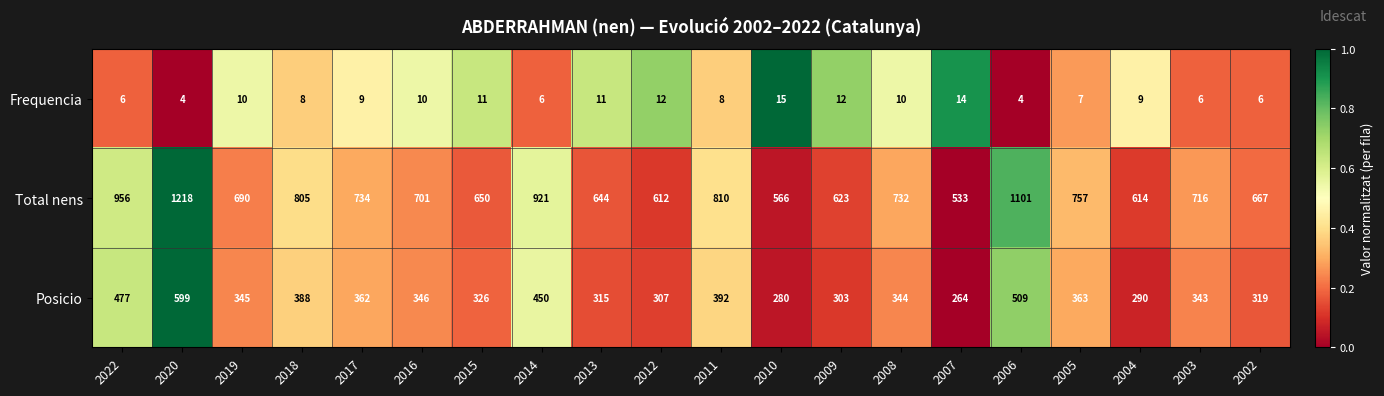

How many categories are shown in the chart?

20